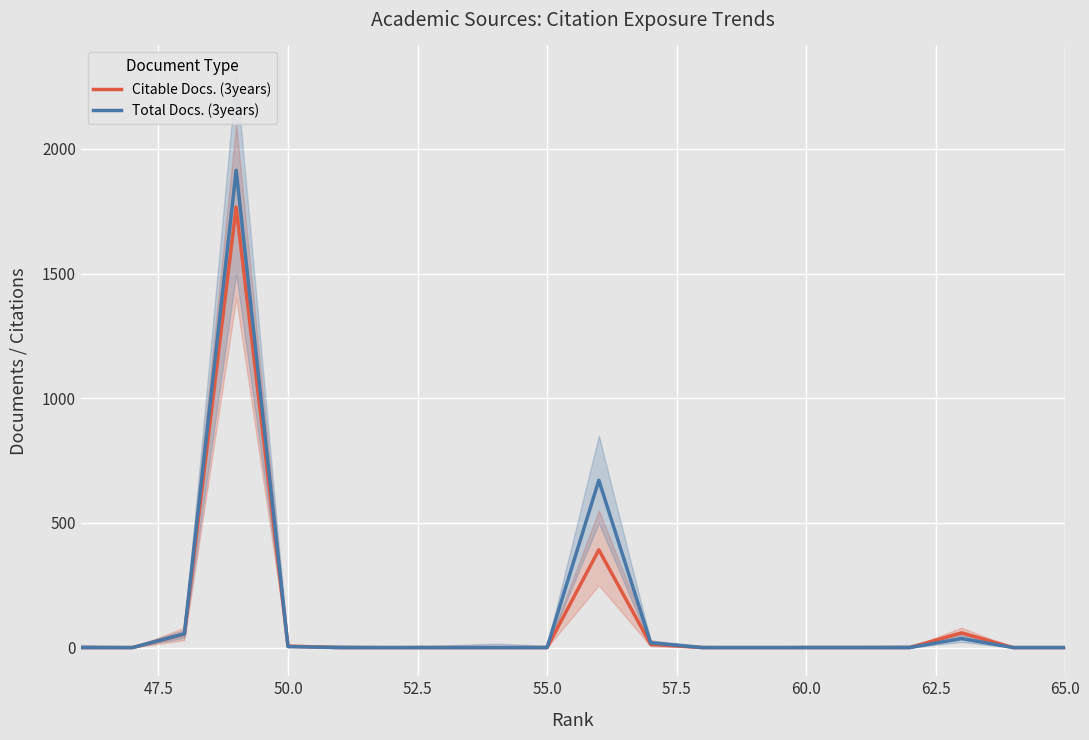

True or false: Total Docs. (3years) and Citable Docs. (3years) intersect in this chart.

True